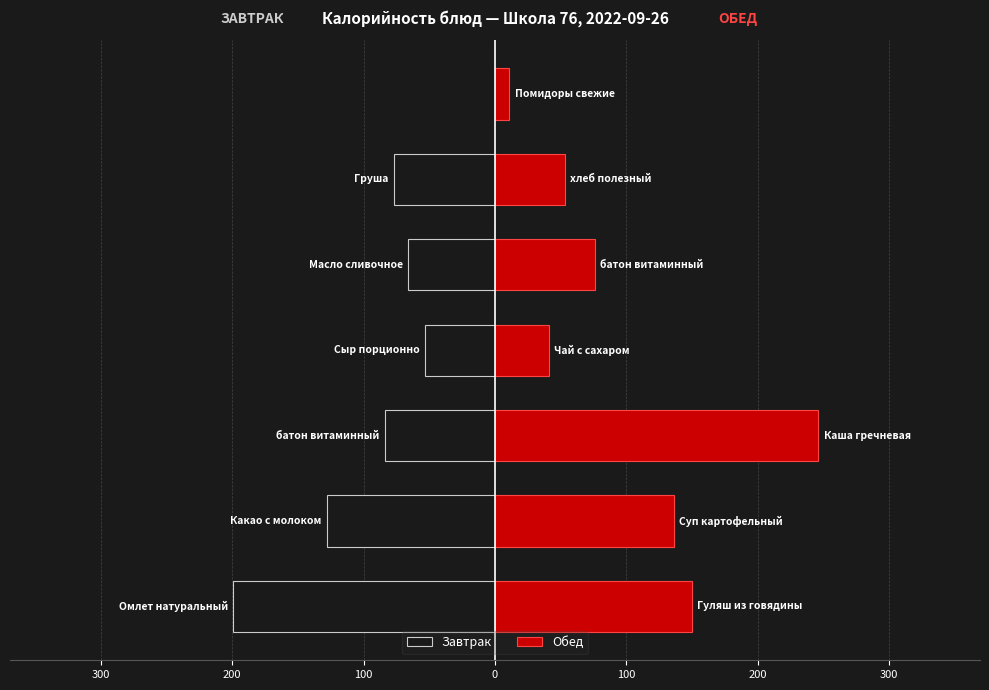

What is the value of the Завтрак bar at the 1st from the left?

-199